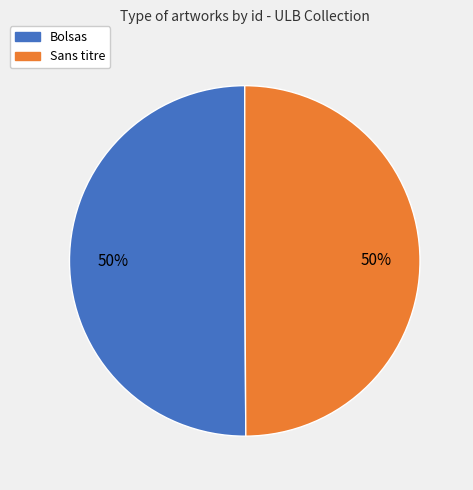

The Bolsas slice represents 50% of the pie. True or false?

True